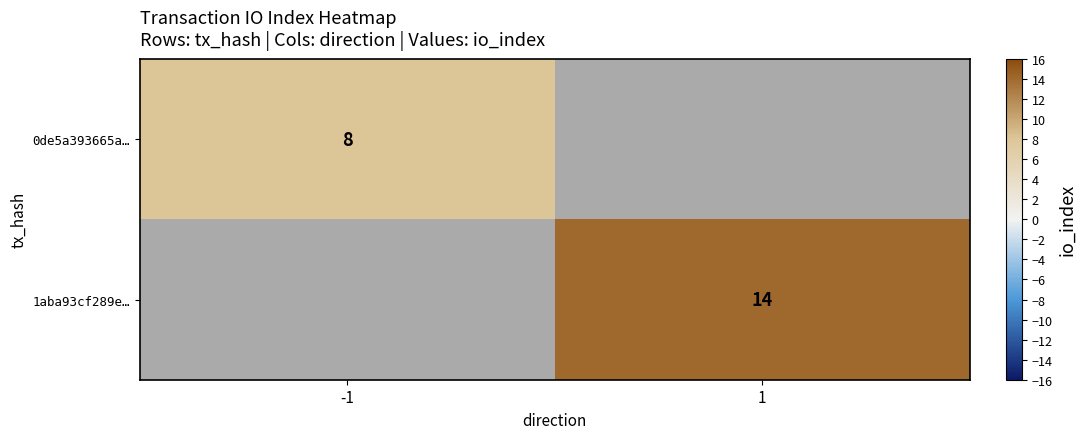

Is it true that 1aba93cf289e… equals 19.4 at 1?

False